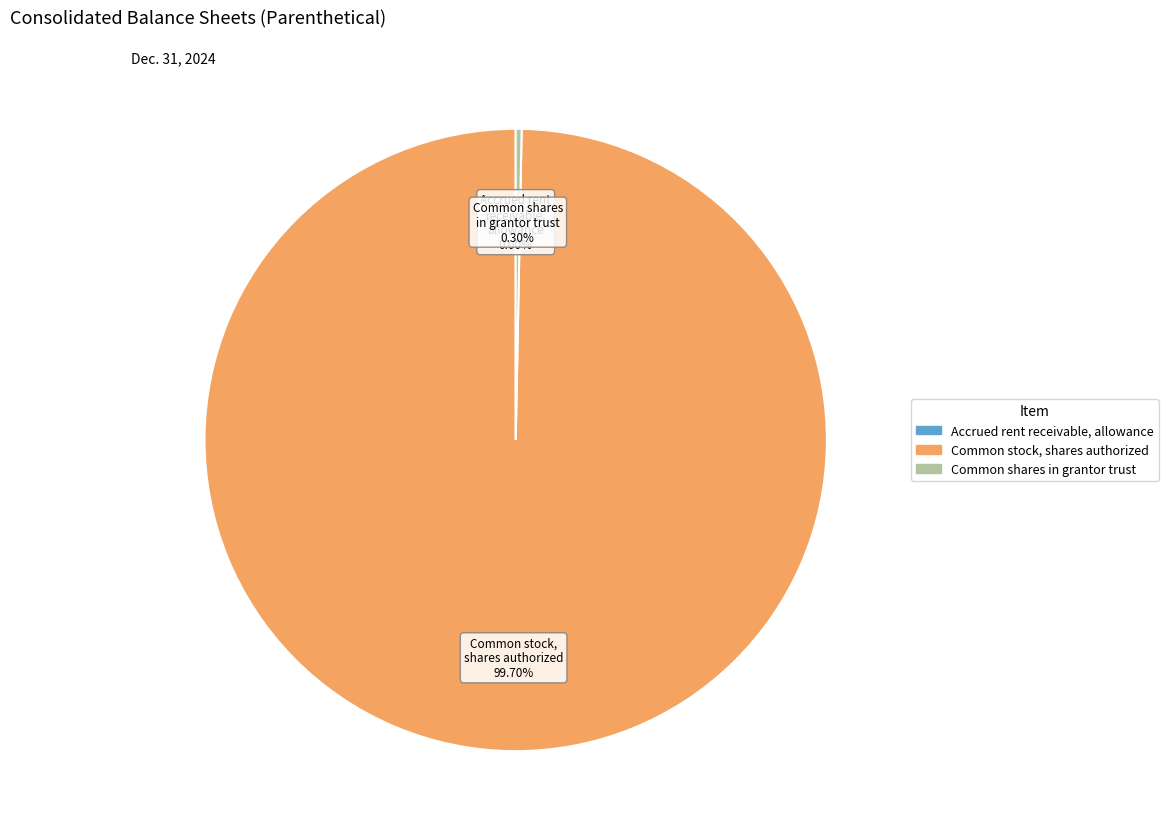

Is there any slice that represents more than half of the pie?

Yes